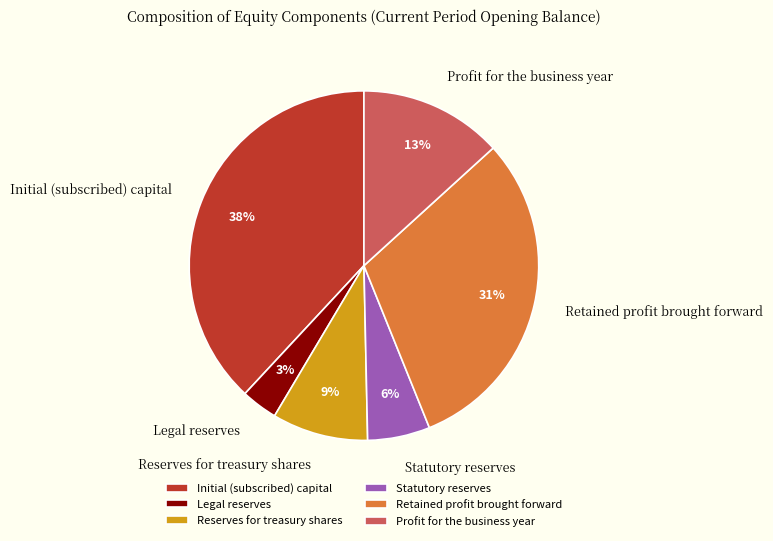

What is the ratio of the value at Reserves for treasury shares to the value at Retained profit brought forward?

0.3